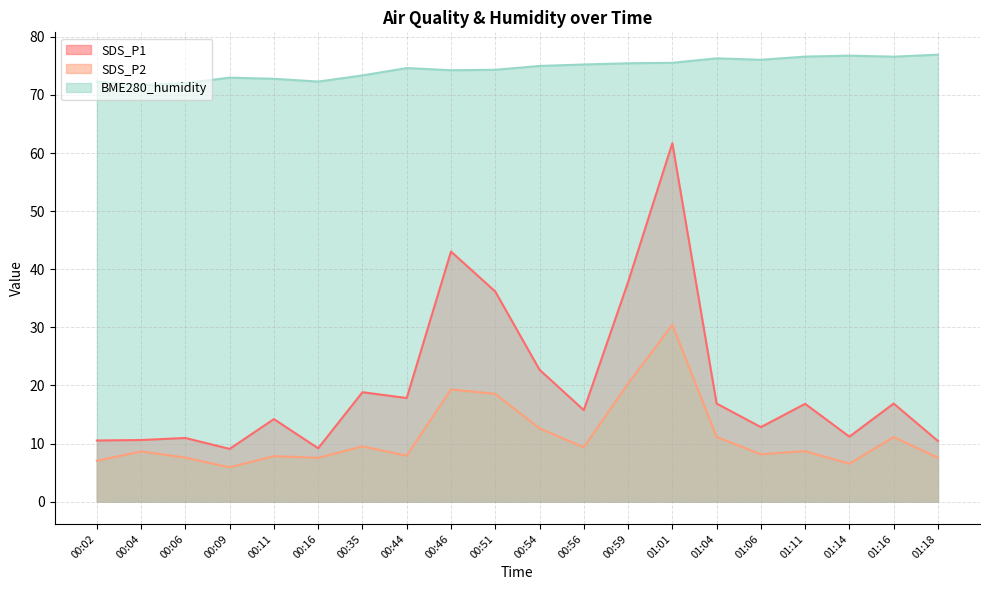

What position from the right is 00:54?

10